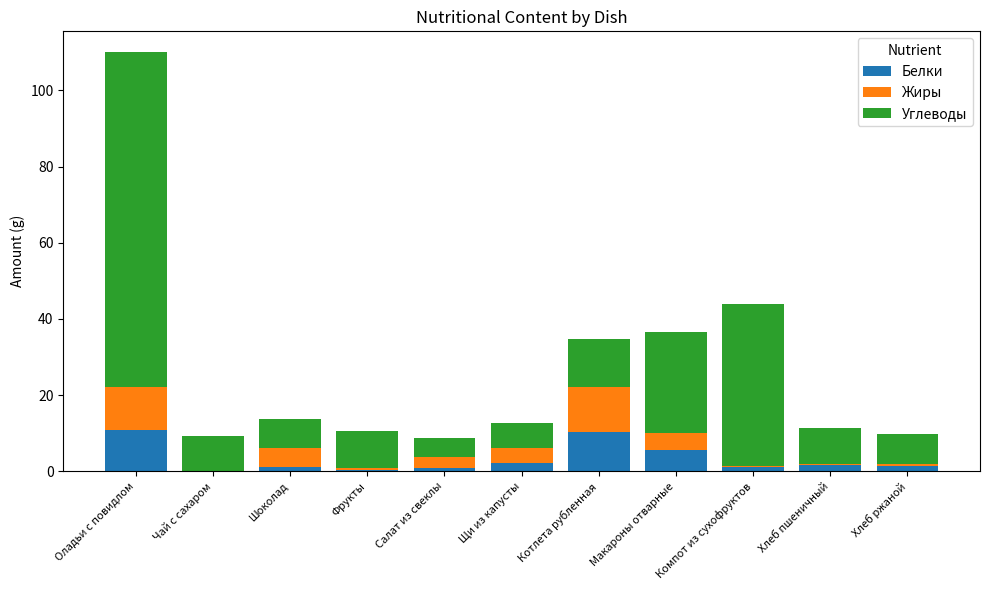

What is the total value across all series at Макароны отварные?

36.5